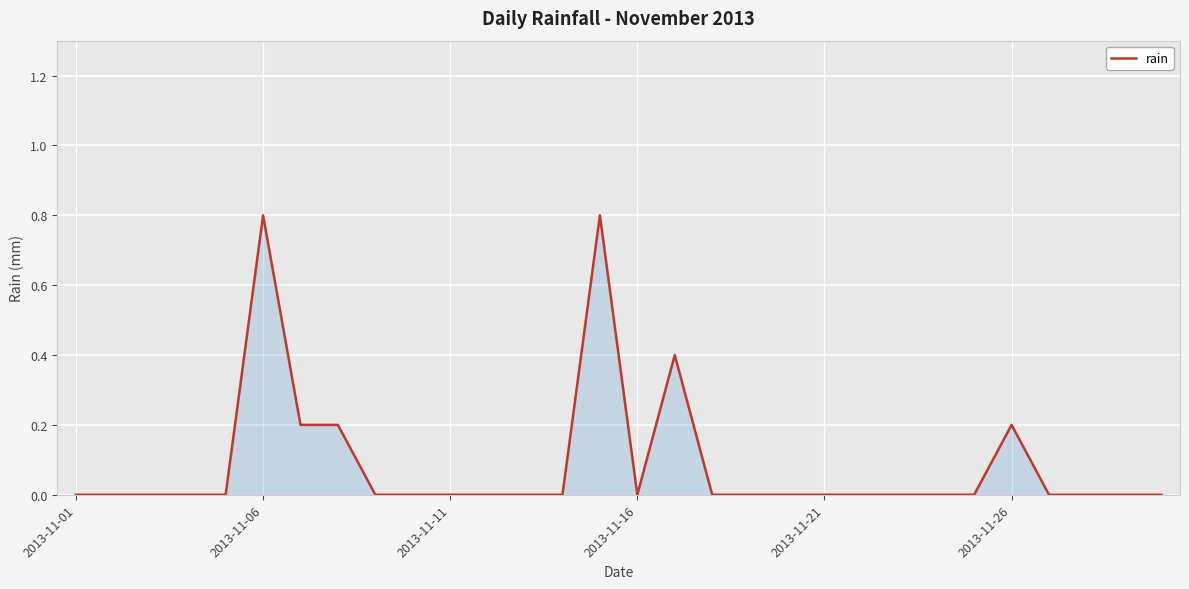

What is the difference between the maximum and minimum values?

0.8